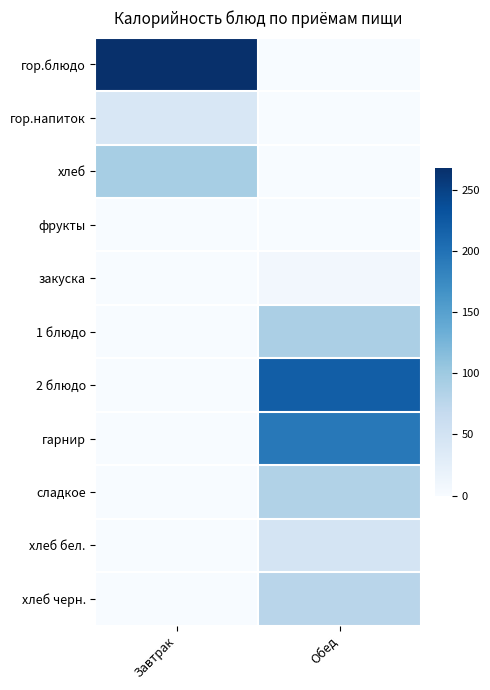

Reading left to right, extract all data points from this chart.

гор.блюдо: Завтрак=268.5	Обед=0.0
гор.напиток: Завтрак=40.9	Обед=0.0
хлеб: Завтрак=93.0	Обед=0.0
фрукты: Завтрак=0.0	Обед=0.0
закуска: Завтрак=0.0	Обед=6.7
1 блюдо: Завтрак=0.0	Обед=89.8
2 блюдо: Завтрак=0.0	Обед=220.9
гарнир: Завтрак=0.0	Обед=193.0
сладкое: Завтрак=0.0	Обед=84.2
хлеб бел.: Завтрак=0.0	Обед=46.8
хлеб черн.: Завтрак=0.0	Обед=78.3